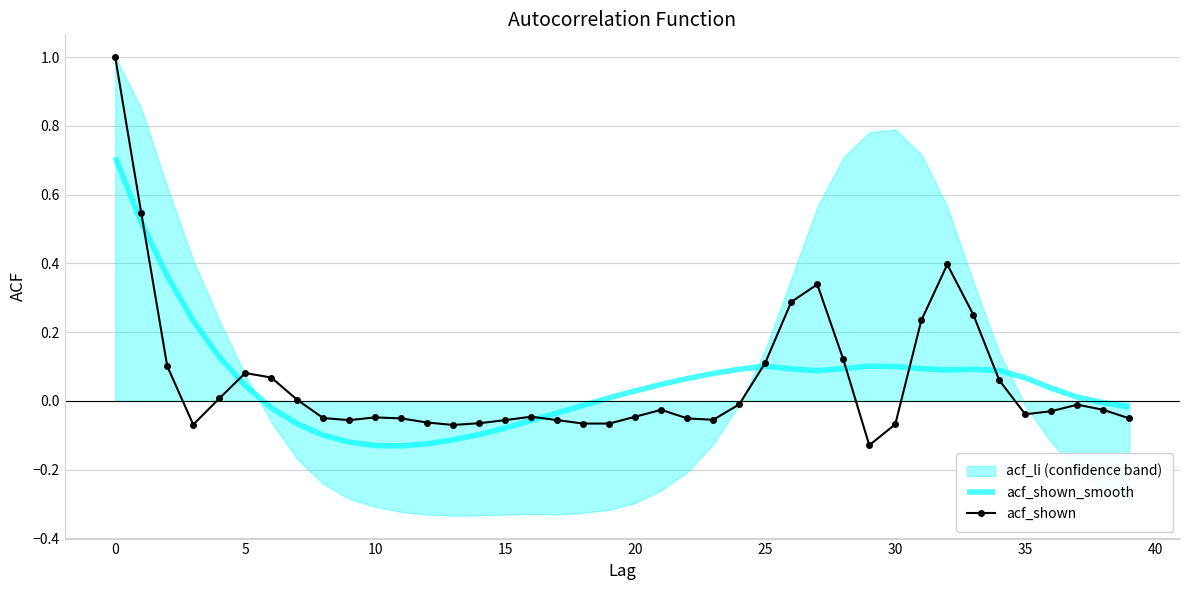

Reading left to right, list all the values displayed in this chart.

acf_shown_smooth: 0.7	0.5	0.4	0.2	0.1	0.0	-0.0	-0.1	-0.1	-0.1	-0.1	-0.1	-0.1	-0.1	-0.1	-0.1	-0.1	-0.0	-0.0	0.0	0.0	0.0	0.1	0.1	0.1	0.1	0.1	0.1	0.1	0.1	0.1	0.1	0.1	0.1	0.1	0.1	0.0	0.0	-0.0	-0.0
acf_shown: 1.0	0.5	0.1	-0.1	0.0	0.1	0.1	0.0	-0.1	-0.1	-0.0	-0.1	-0.1	-0.1	-0.1	-0.1	-0.0	-0.1	-0.1	-0.1	-0.0	-0.0	-0.1	-0.1	-0.0	0.1	0.3	0.3	0.1	-0.1	-0.1	0.2	0.4	0.3	0.1	-0.0	-0.0	-0.0	-0.0	-0.1